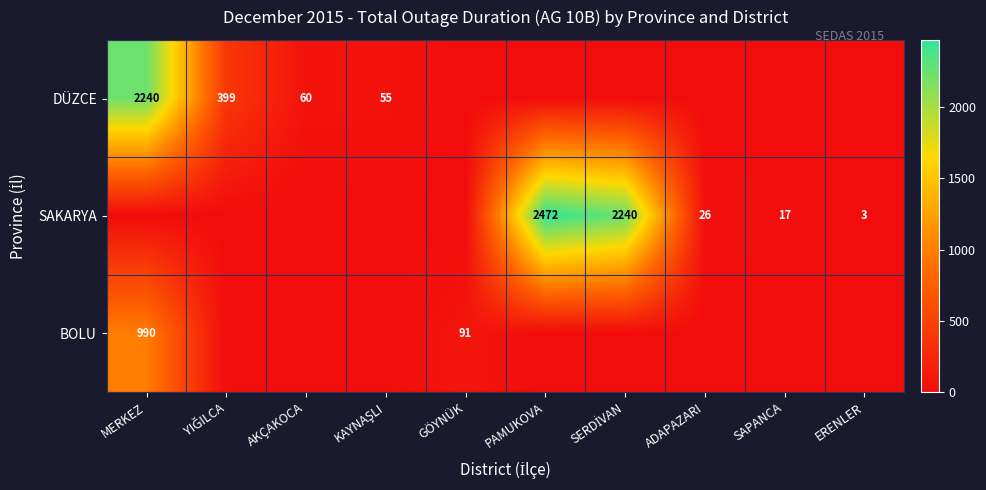

The value of DÜZCE at MERKEZ is 539. True or false?

False